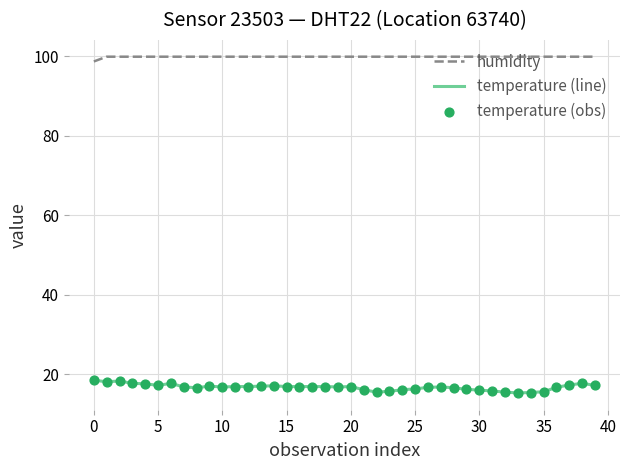

Rank the series by their average value, from highest to lowest.

humidity, temperature (line)